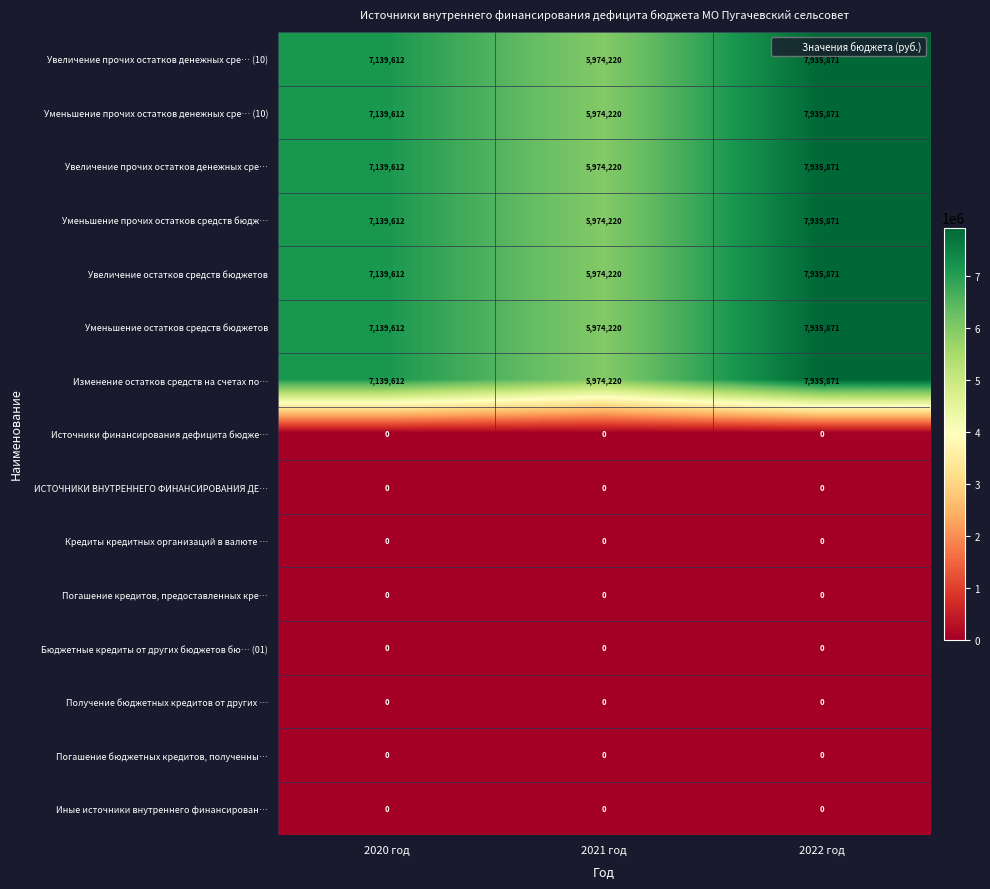

Rank the categories by Уменьшение прочих остатков средств бюдж… value from highest to lowest.

2022 год, 2020 год, 2021 год